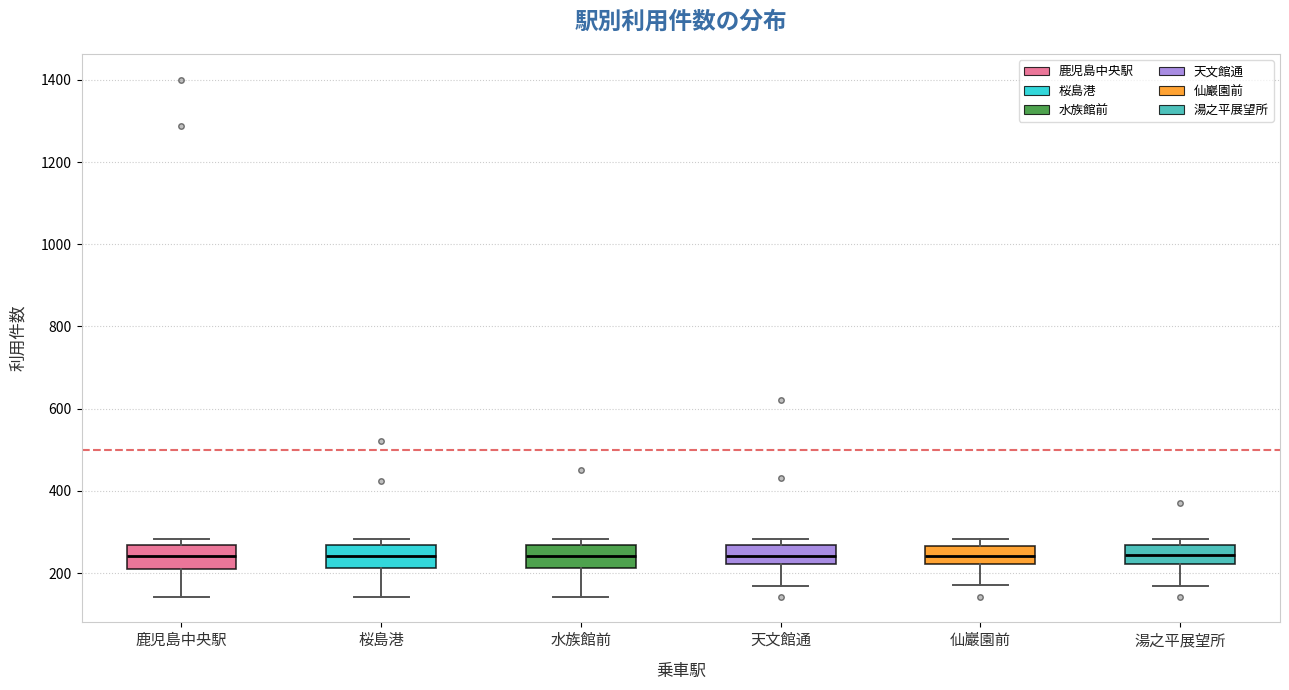

Reading left to right, read every box against the y-axis: the position of its median line, the range the box covers, and the ends of its whiskers. The values are not printed on the chart, so give them approximately, as read against the axis.

鹿児島中央駅: median 240, box 220 to 260, whiskers 140 to 280
桜島港: median 240, box 220 to 260, whiskers 140 to 280
水族館前: median 240, box 220 to 260, whiskers 140 to 280
天文館通: median 240, box 220 to 260, whiskers 160 to 280
仙巖園前: median 240, box 220 to 260, whiskers 180 to 280
湯之平展望所: median 240, box 220 to 260, whiskers 160 to 280